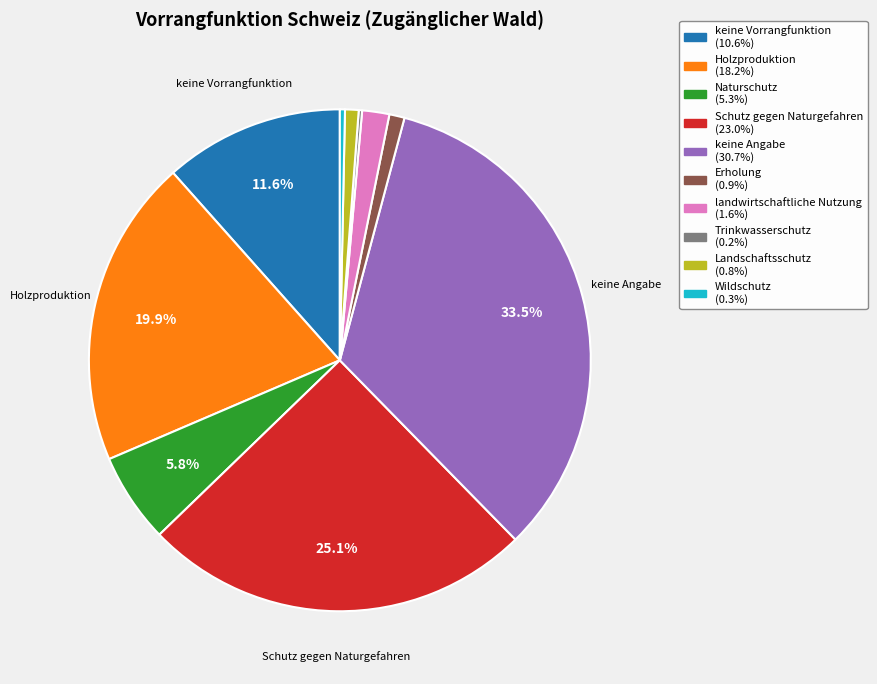

Which slice is the largest?

keine Angabe